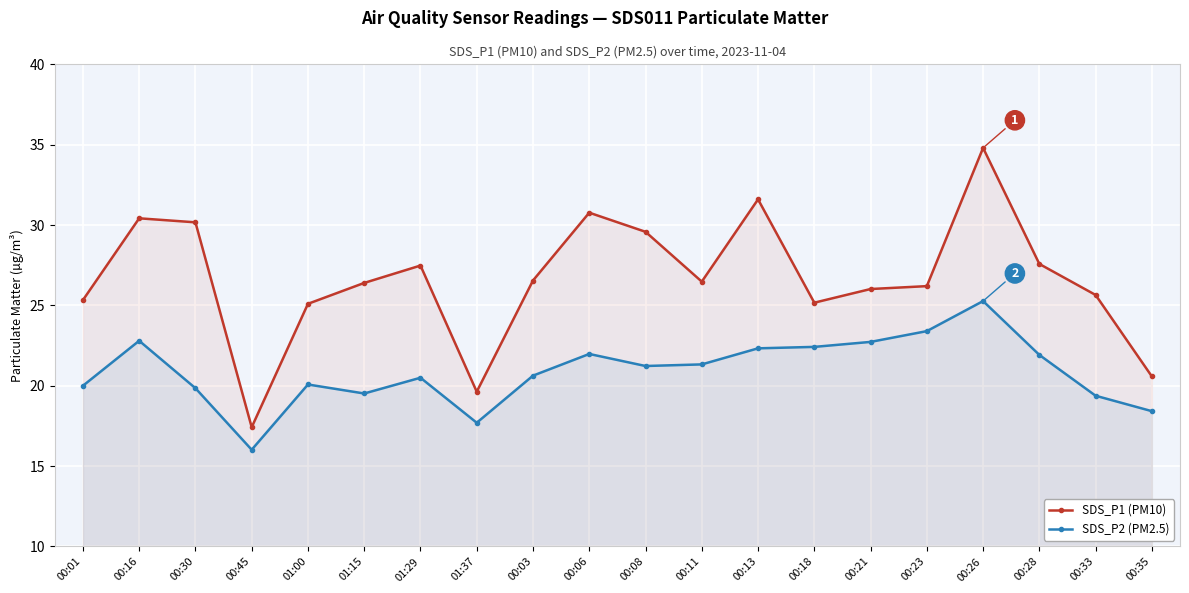

What are all the series names shown in the legend?

SDS_P1 (PM10), SDS_P2 (PM2.5)